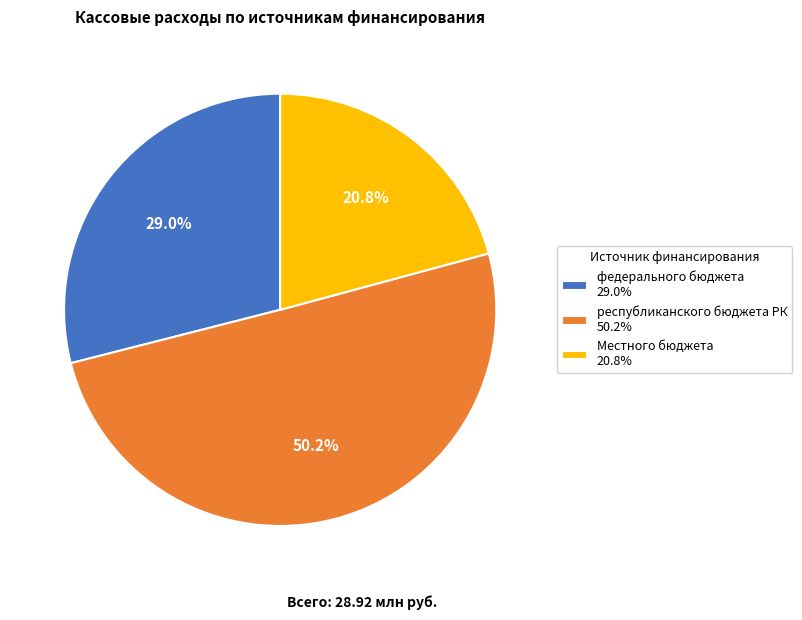

Does Местного бюджета 20.8% account for over 50% of the chart?

No